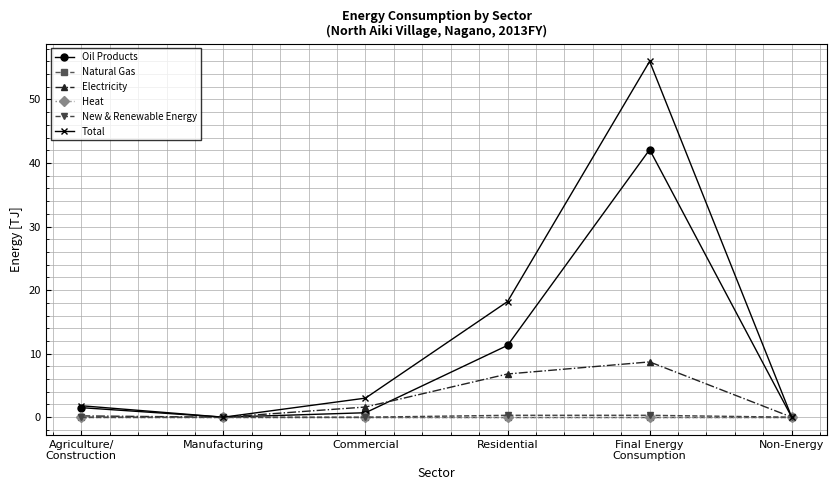

How many lines are shown in the chart?

6